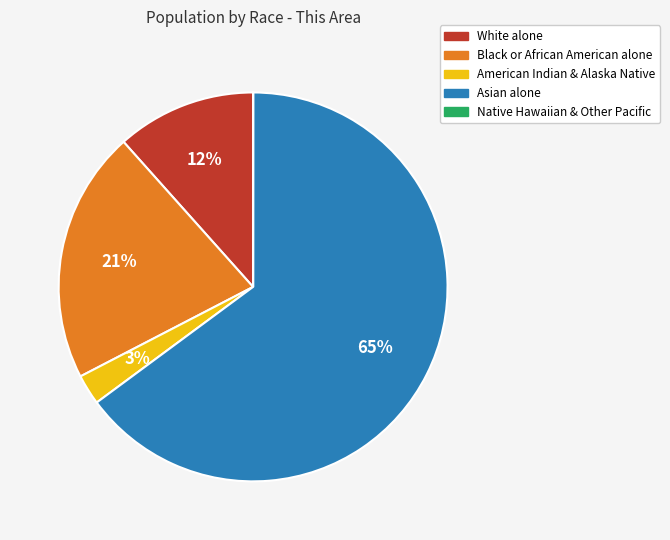

To the nearest percent, what is the average slice percentage?

20%